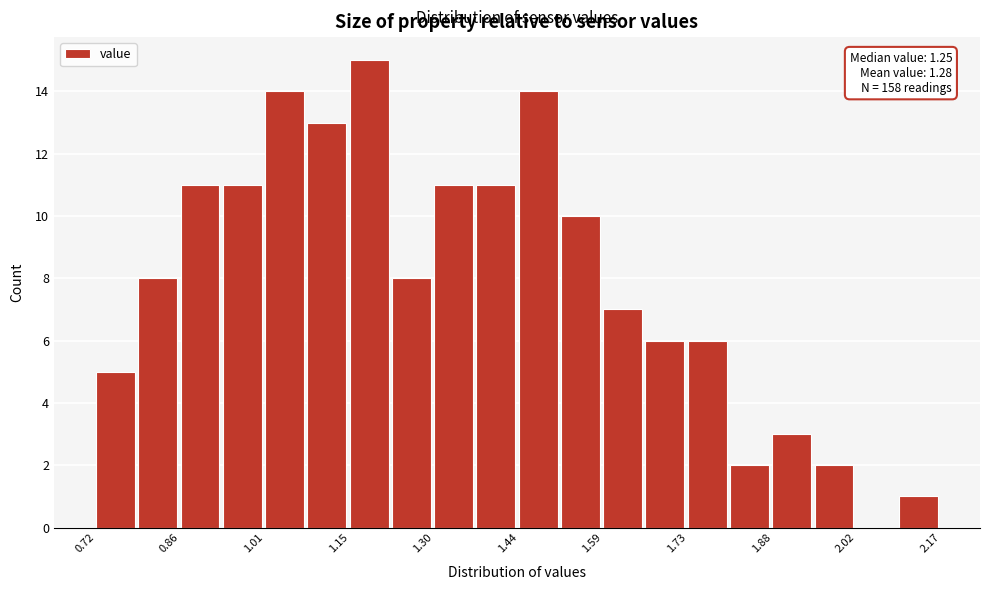

Around what value on the x-axis is the tallest bar? Give the approximate position of its centre, as read against the axis.

1.18